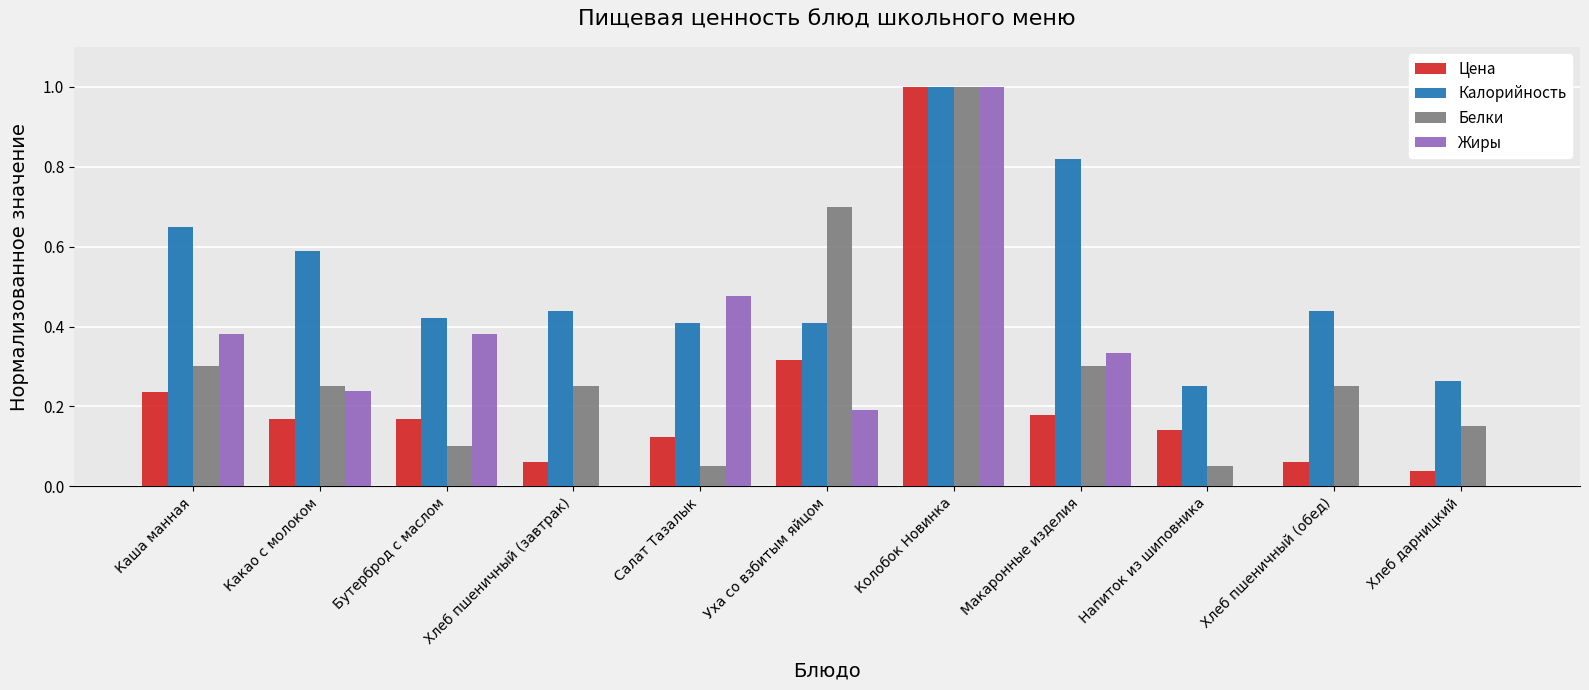

How many distinct data groups are displayed?

4